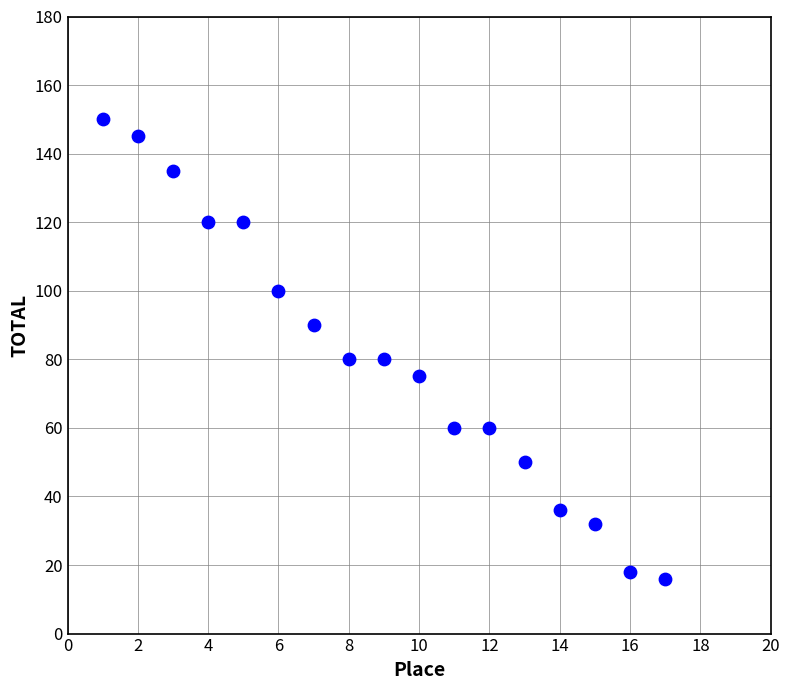

What is the range of X values (max minus min)?

16